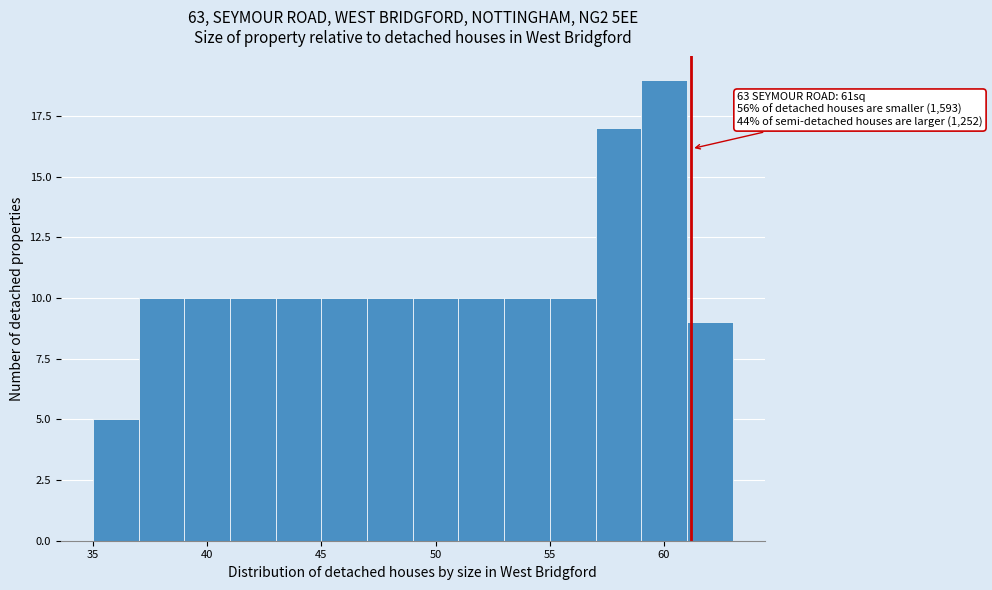

Over which range of the x-axis is the bar tallest?

59 to 61